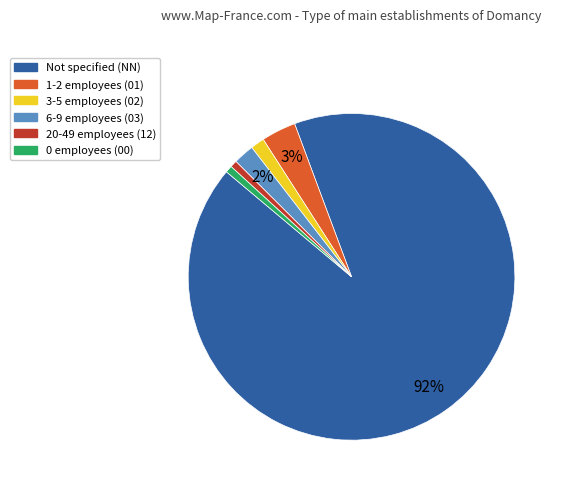

To the nearest percent, what portion does 6-9 employees (03) represent?

2%